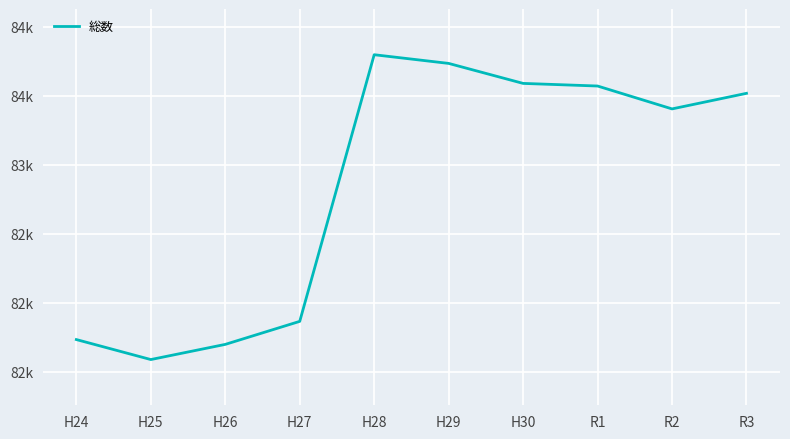

Reading left to right, list all the values displayed in this chart.

81732	81587	81697	81864	83798	83735	83590	83571	83405	83518